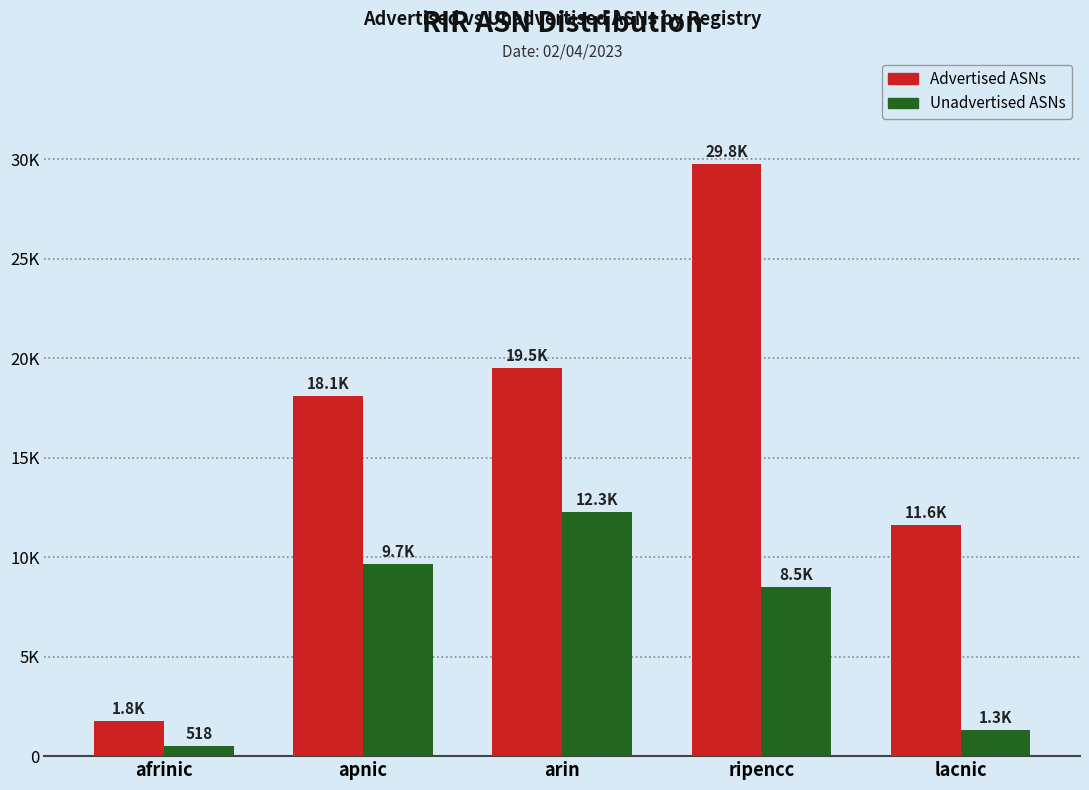

What is the minimum value shown in the chart?

518